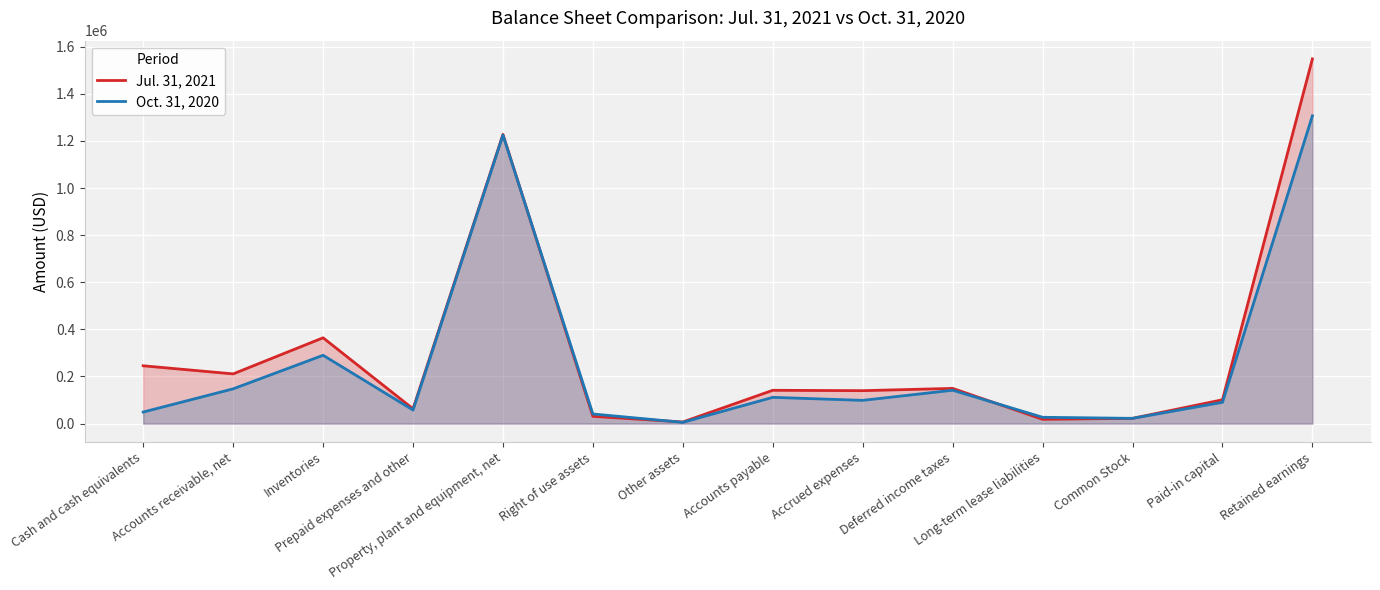

Reading left to right, extract all data points from this chart.

Jul. 31, 2021: 245429	211016	364262	62924	1227772	30849	6844	141367	139798	149476	18235	22329	101142	1548280
Oct. 31, 2020: 49061	147546	290007	57544	1224746	40785	5365	111463	98663	141672	26804	22251	90420	1306602